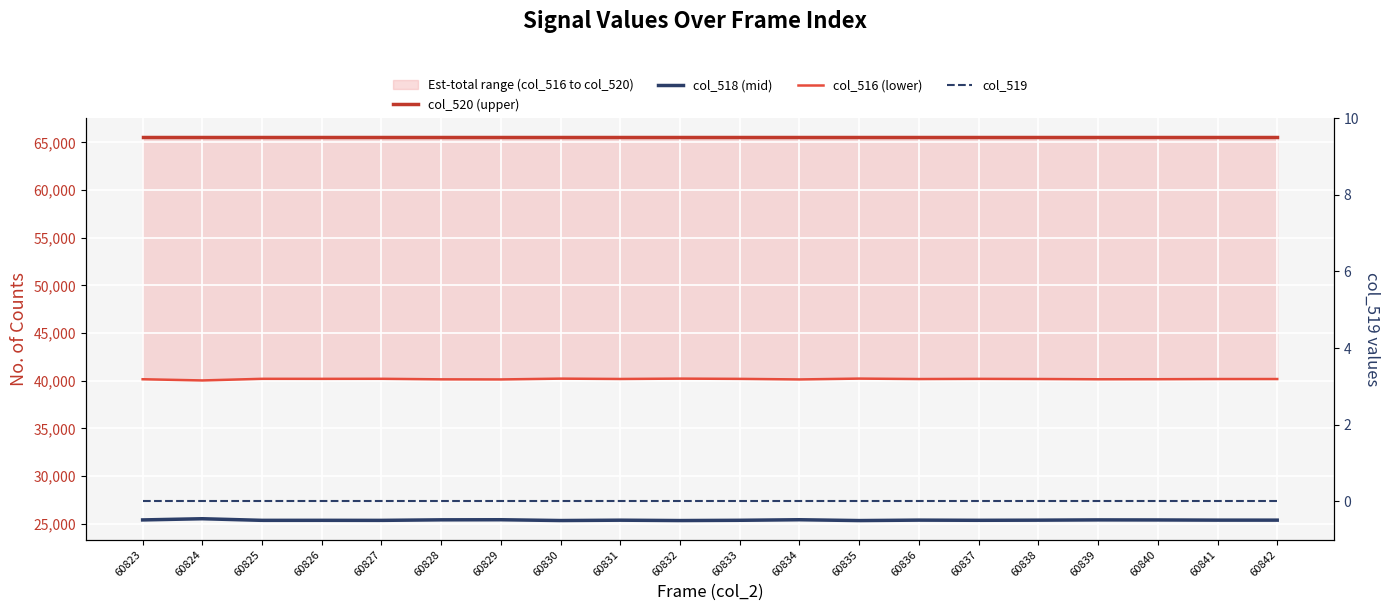

Is the value of col_520 (upper) at 60827 greater than the value of col_518 (mid) at 60833?

Yes